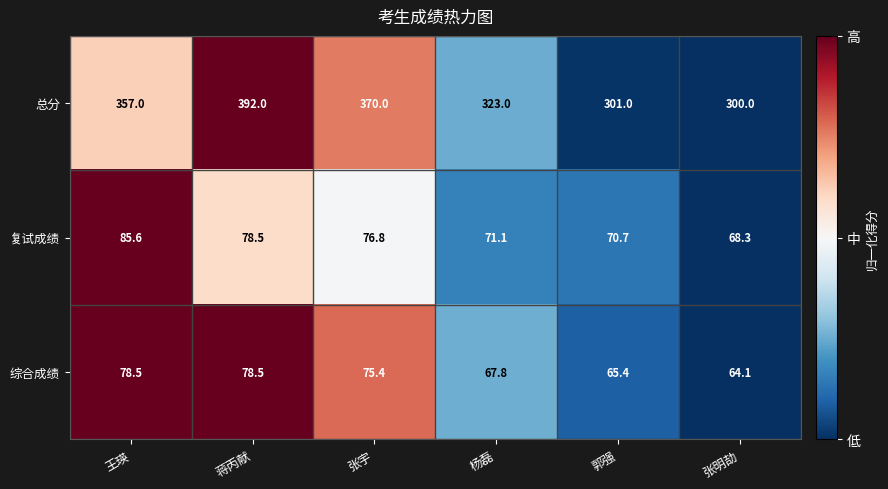

At 郭强, list the series in order from smallest to largest.

综合成绩, 复试成绩, 总分